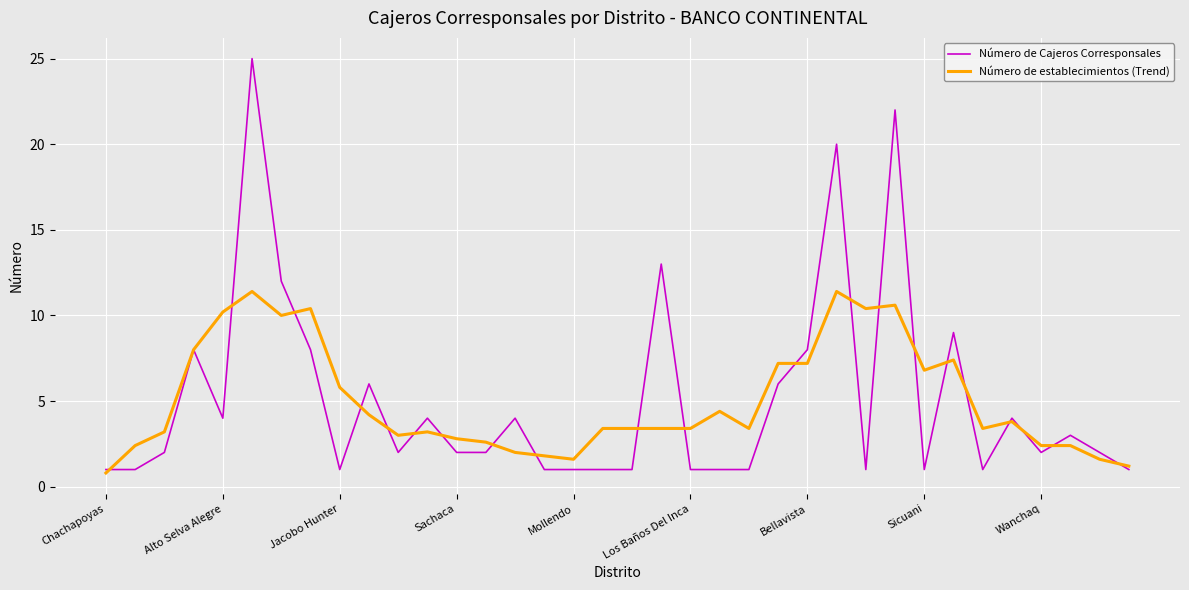

True or false: Número de Cajeros Corresponsales and Número de establecimientos (Trend) cross at least once.

True